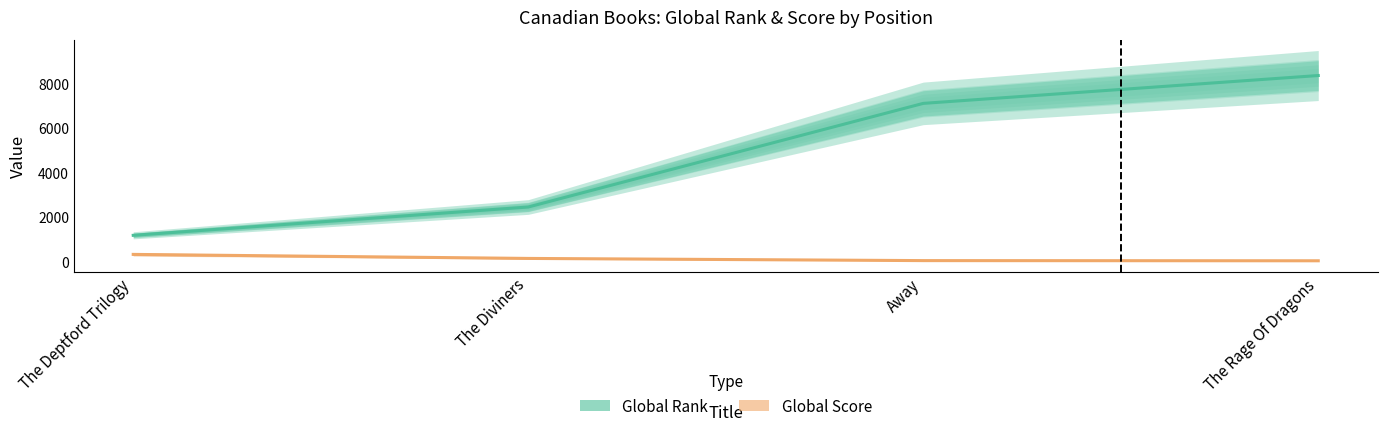

True or false: Global Score and Global Rank cross at least once.

False